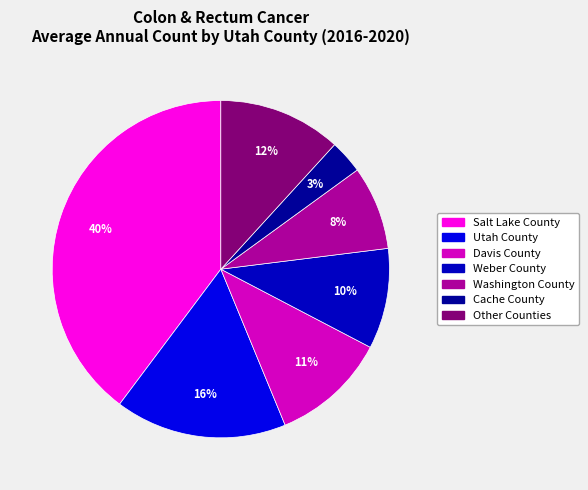

To the nearest percent, what is the average slice percentage?

14%